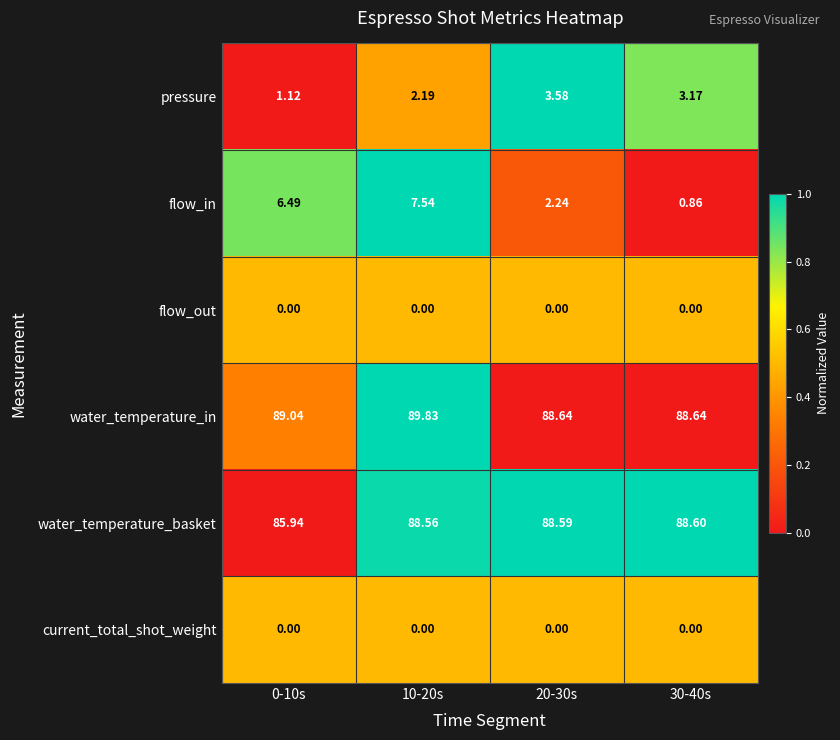

Between 10-20s and 30-40s, which series saw the biggest shift?

flow_in